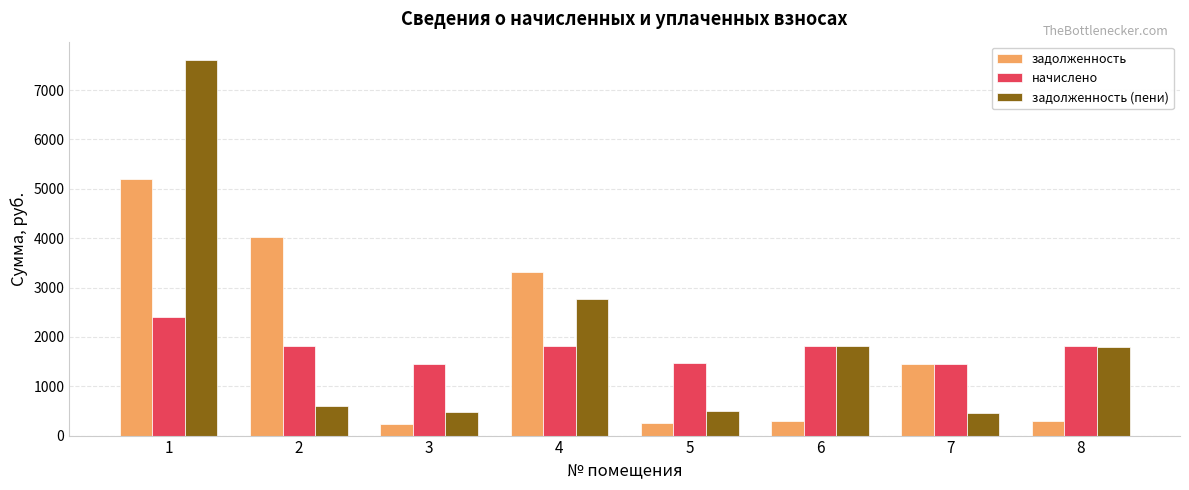

List the series in order of their peak value, highest first.

задолженность (пени), задолженность, начислено